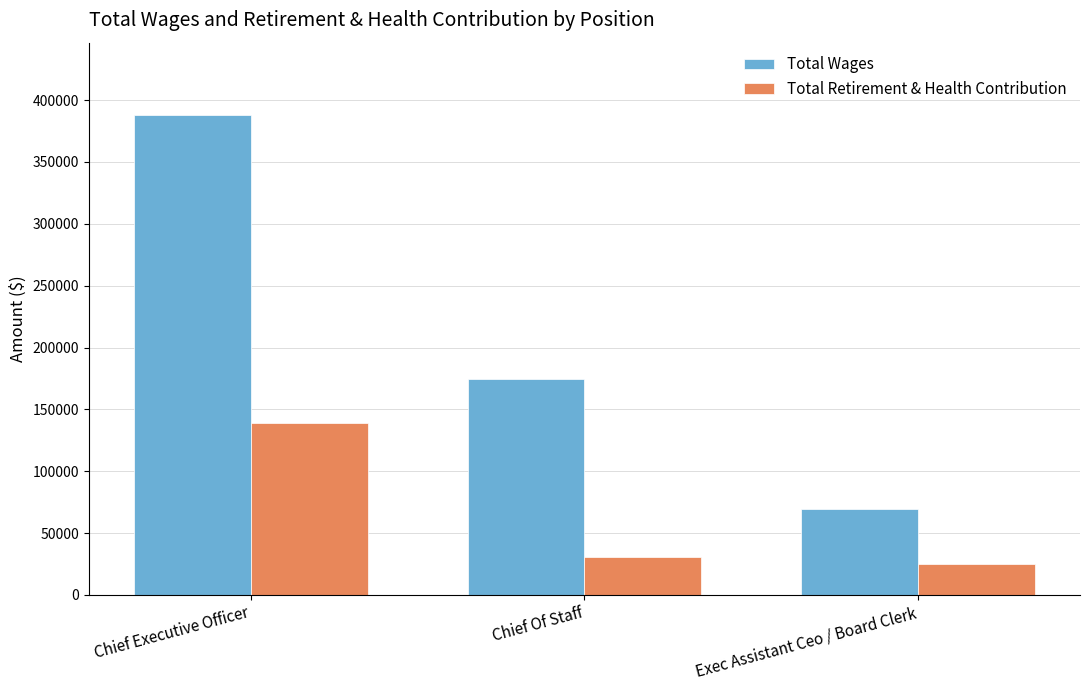

The Total Retirement & Health Contribution series shows 30950 at Chief Of Staff. True or false?

True